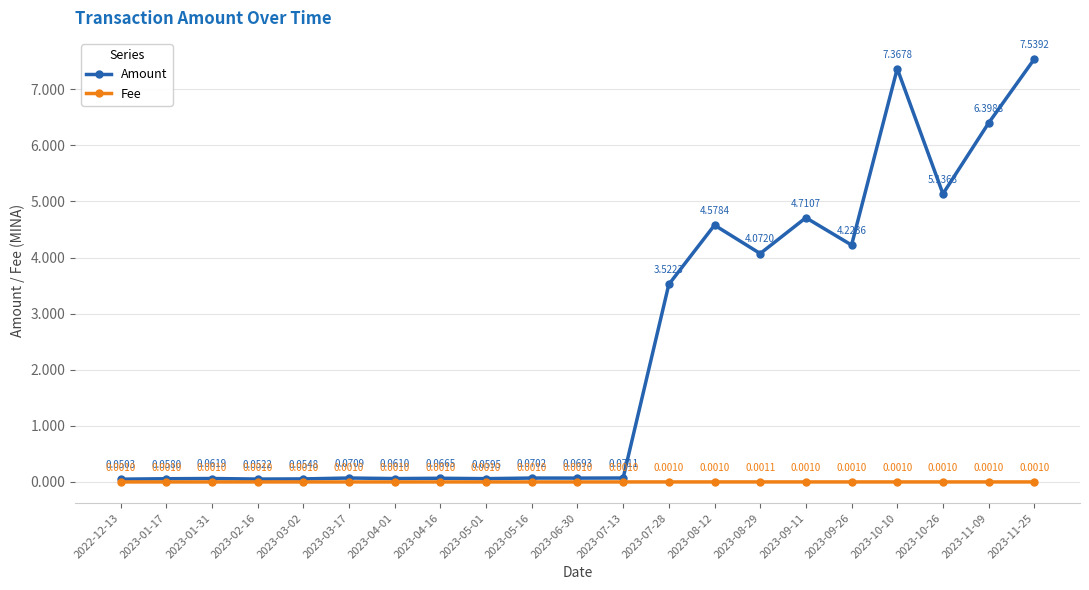

Where is the first local maximum for Fee?

2023-08-29